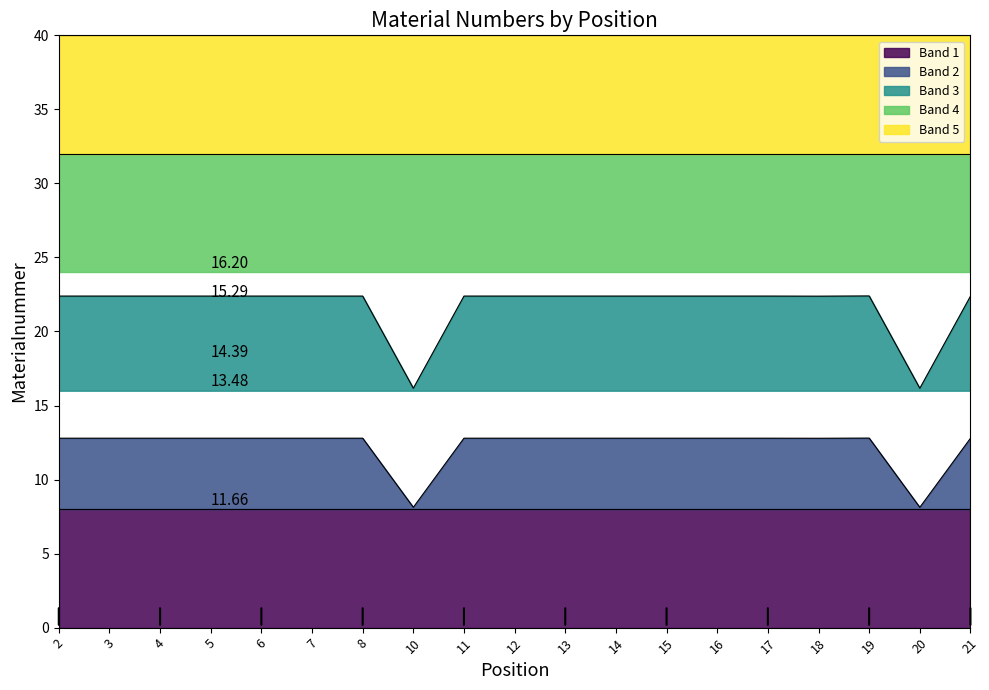

True or false: the data shows 12.8 at 15.

True